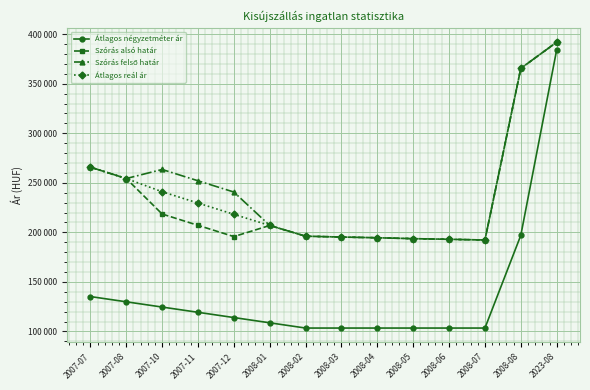

Reading left to right, transcribe all the data shown in this chart.

Átlagos négyzetméter ár: 2007-07=135185	2007-08=129886	2007-10=124586	2007-11=119287	2007-12=113988	2008-01=108688	2008-02=103389	2008-03=103389	2008-04=103389	2008-05=103389	2008-06=103389	2008-07=103389	2008-08=197030	2023-08=384313
Szórás alsó határ: 2007-07=265819	2007-08=254329	2007-10=218516	2007-11=207095	2007-12=195722	2008-01=206950	2008-02=196123	2008-03=195269	2008-04=194543	2008-05=193643	2008-06=192989	2008-07=192279	2008-08=365535	2023-08=391993
Szórás felső határ: 2007-07=265819	2007-08=254329	2007-10=263482	2007-11=252061	2007-12=240688	2008-01=206950	2008-02=196123	2008-03=195269	2008-04=194543	2008-05=193643	2008-06=192989	2008-07=192279	2008-08=365535	2023-08=391993
Átlagos reál ár: 2007-07=265819	2007-08=254329	2007-10=240999	2007-11=229578	2007-12=218205	2008-01=206950	2008-02=196123	2008-03=195269	2008-04=194543	2008-05=193643	2008-06=192989	2008-07=192279	2008-08=365535	2023-08=391993